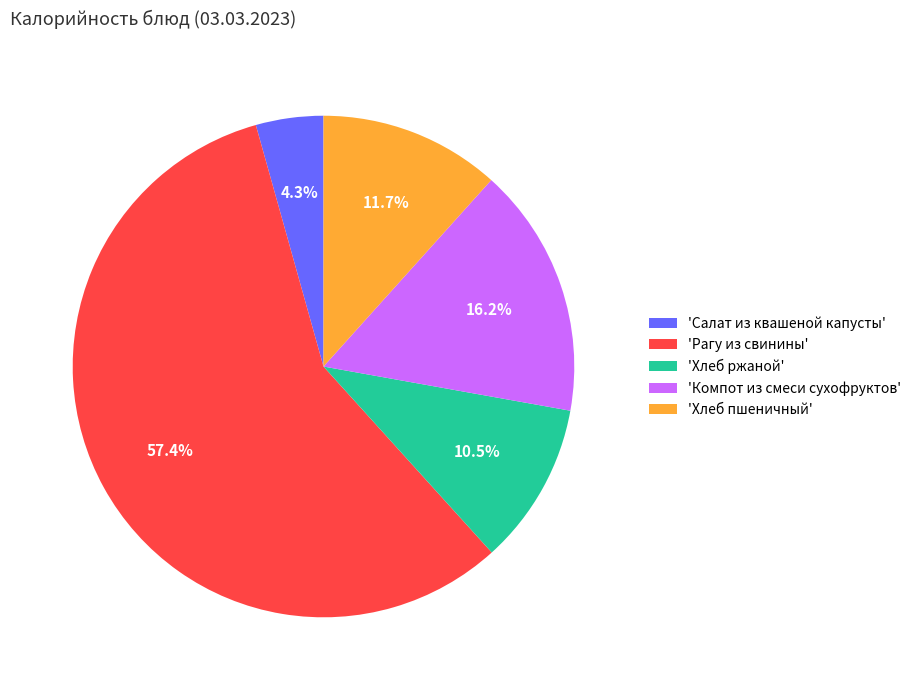

Between 'Салат из квашеной капусты' and 'Хлеб пшеничный', which is larger?

'Хлеб пшеничный'